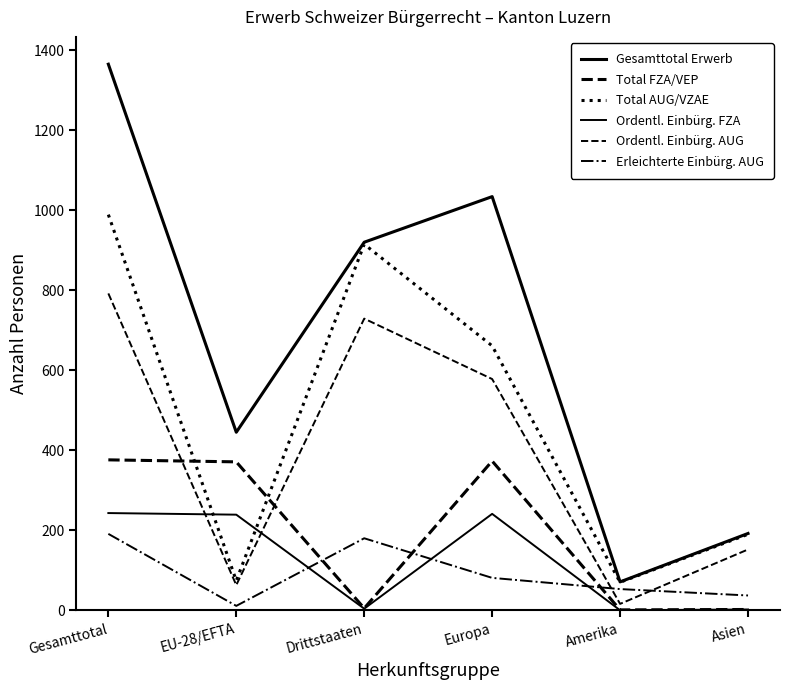

Is it true that Total AUG/VZAE equals 61 at Asien?

False